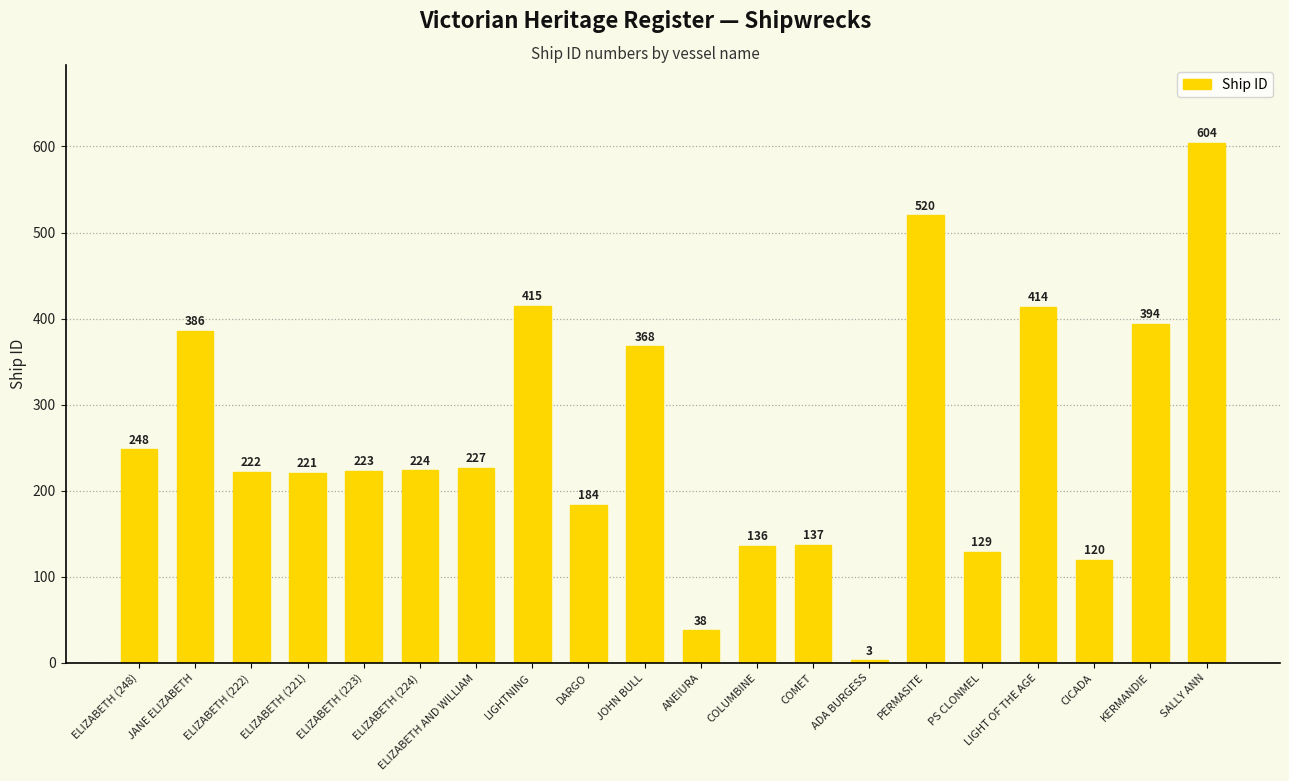

The chart shows a value of 604 at SALLY ANN. True or false?

True